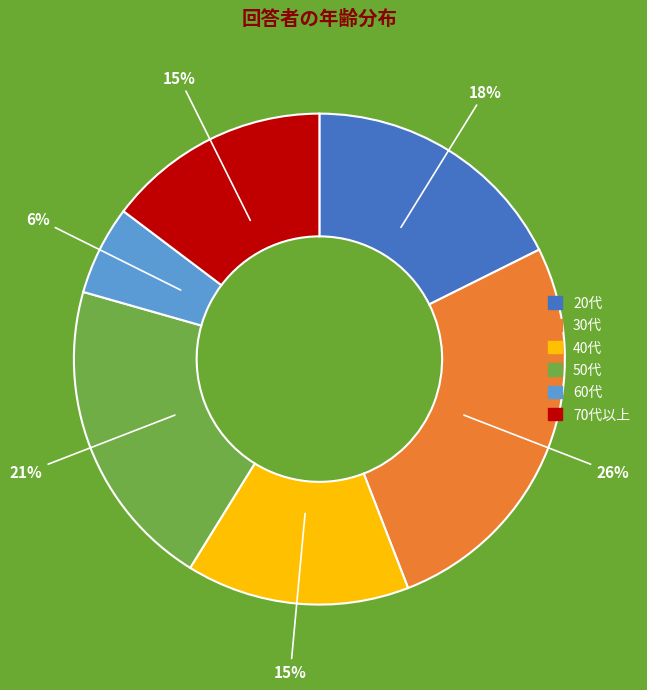

To the nearest percent, what is the average slice percentage?

17%